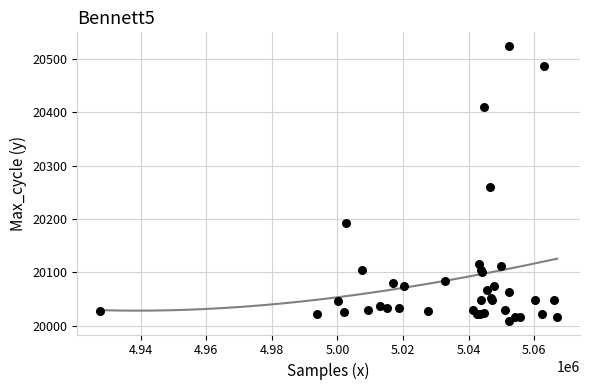

What Y value in the scatter plot is closest to 20266?

20260